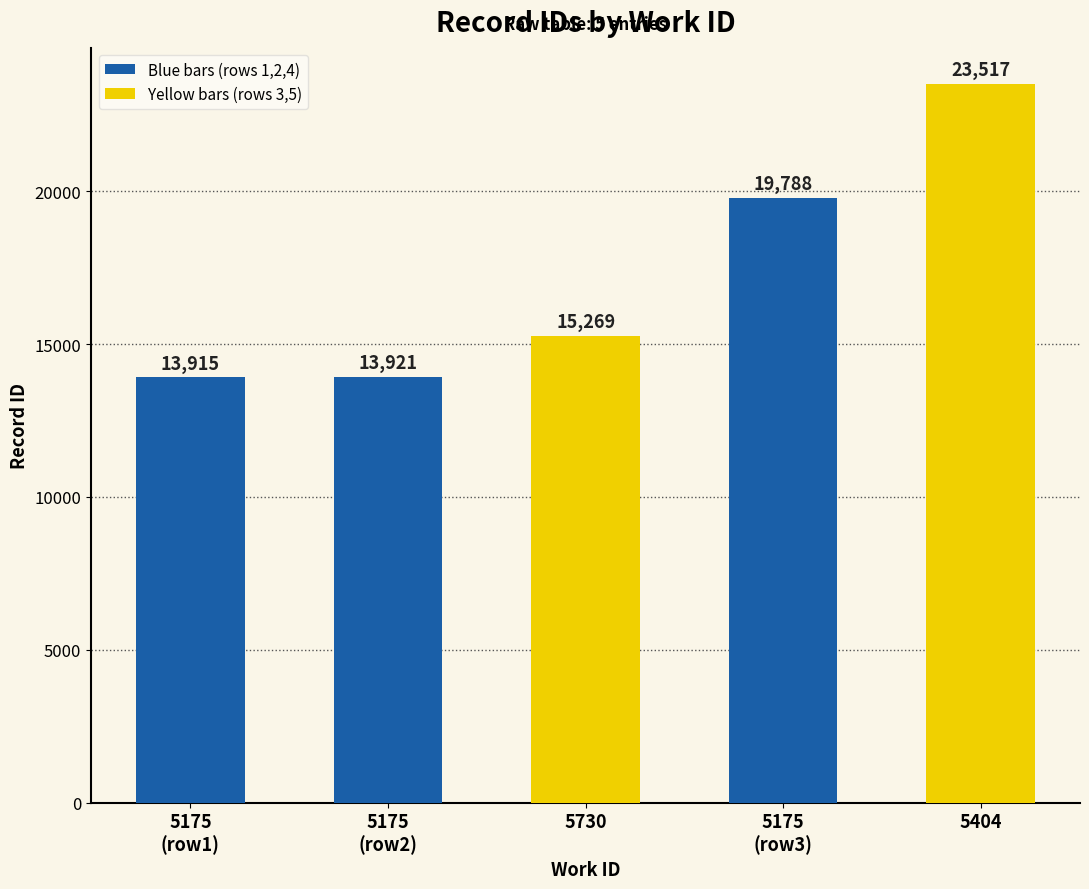

How many series are shown in this chart?

1